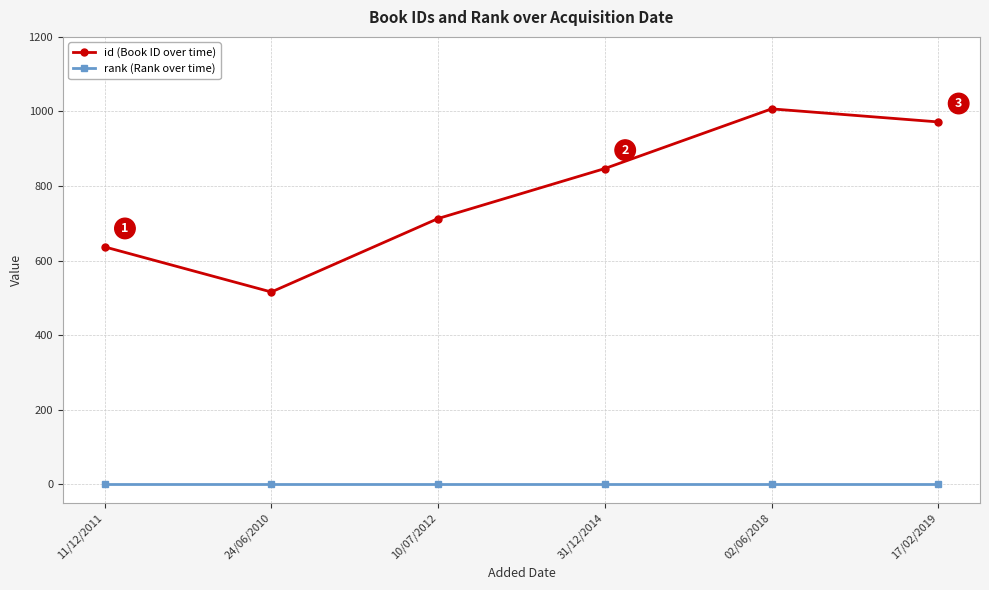

What is the sum of the id (Book ID over time) values at 17/02/2019 and 11/12/2011?

1609